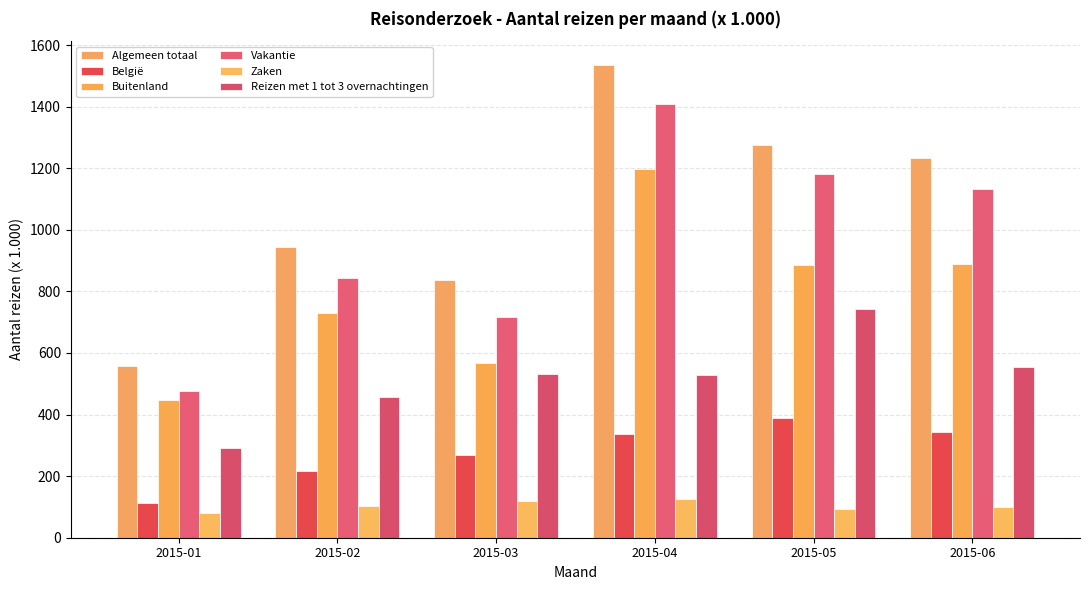

True or false: België has a value of 561.5 at 2015-06.

False